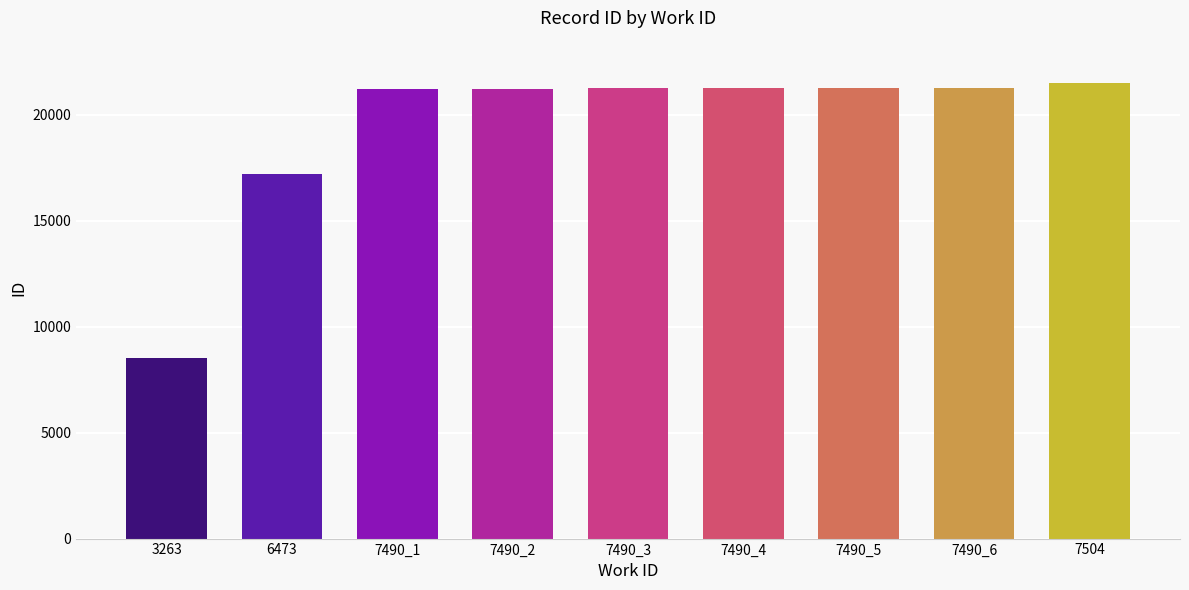

What position from the right is 7490_6?

2